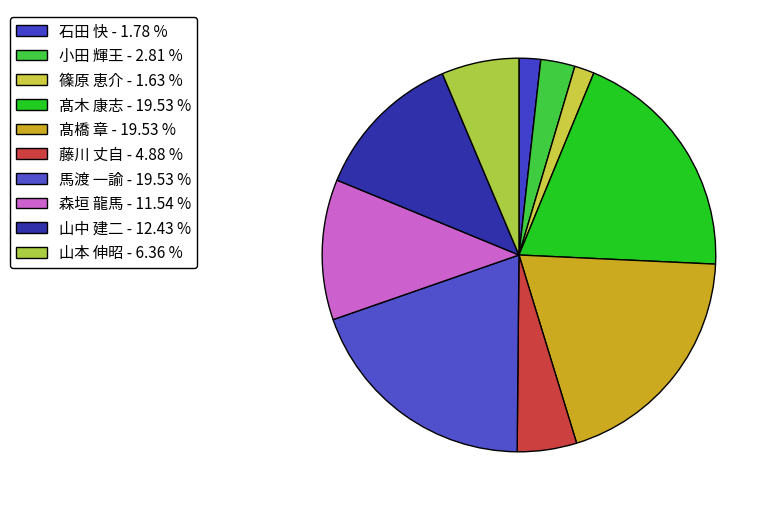

What percentage is the 髙木 康志 slice, to the nearest percent?

20%